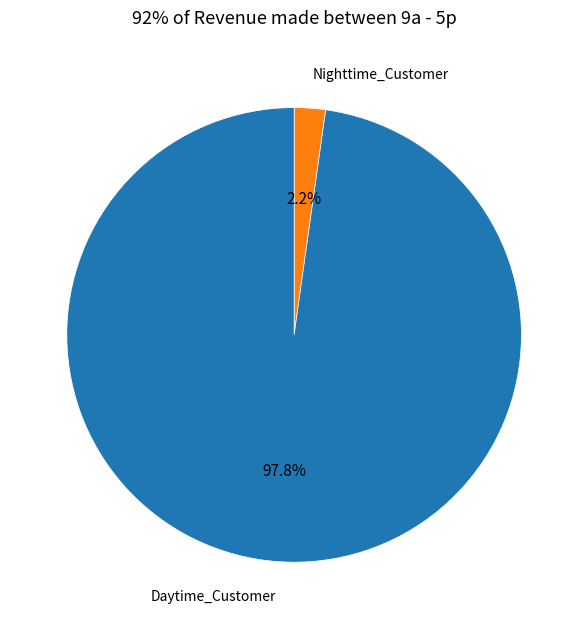

Rank the categories by value from highest to lowest.

Daytime_Customer, Nighttime_Customer